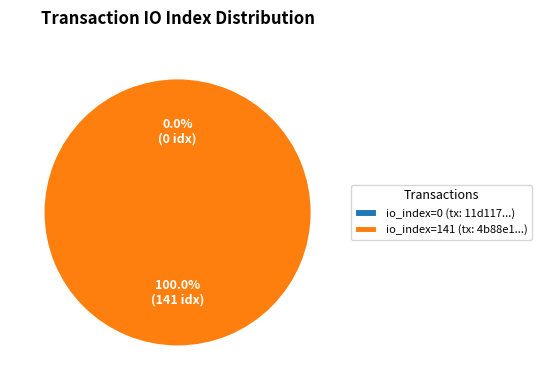

Which category accounts for the majority?

tx_hash_1 (io_index=141)